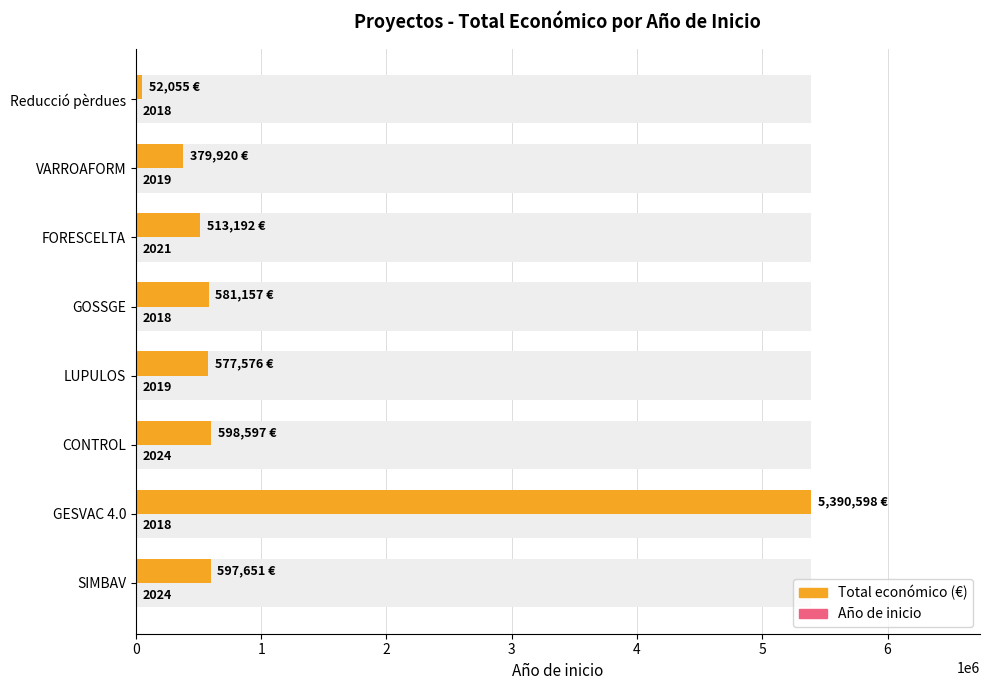

Reading right to left, what are all the values shown in this chart?

Total económico (€): 52055	379920	513192	581157	577576	598597	5390598	597651
Año de inicio: 2018	2019	2021	2018	2019	2024	2018	2024